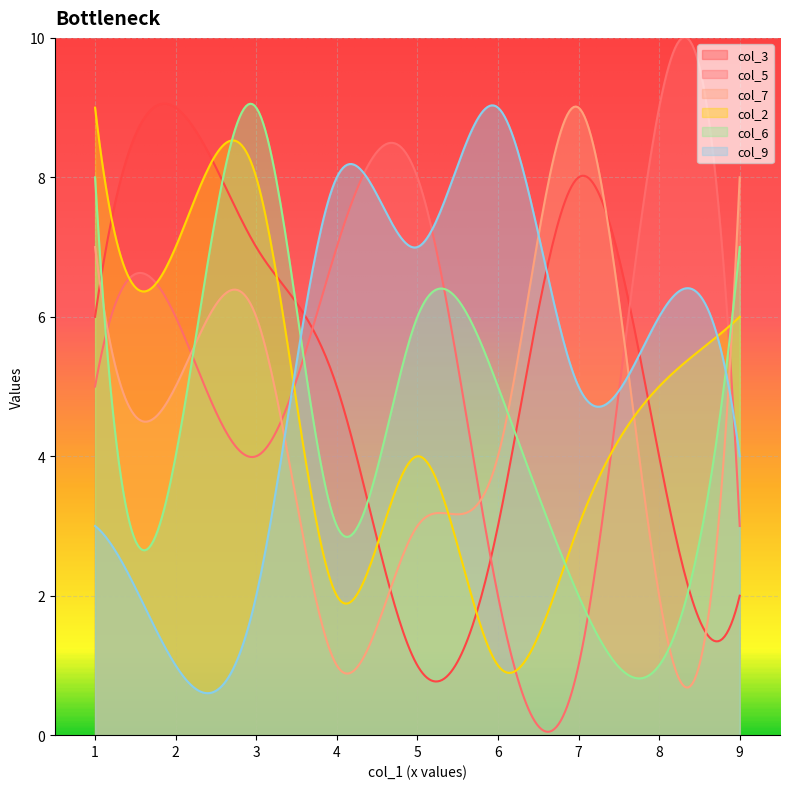

At which category is the sum across all series the highest?

1